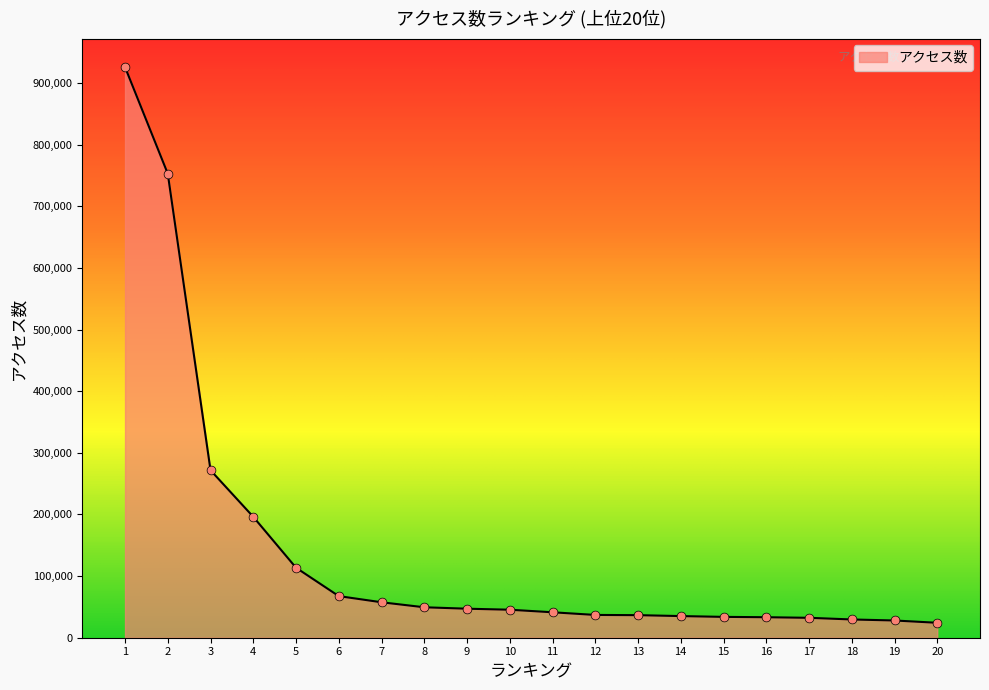

Which has a higher value, 13 or 3?

3